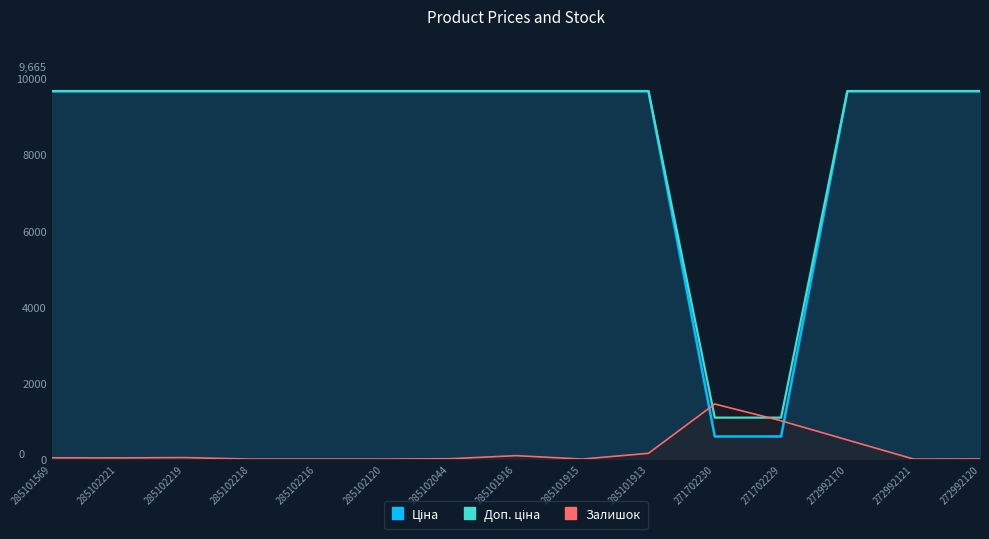

What is the average value of the Доп. ціна series?

8521.2